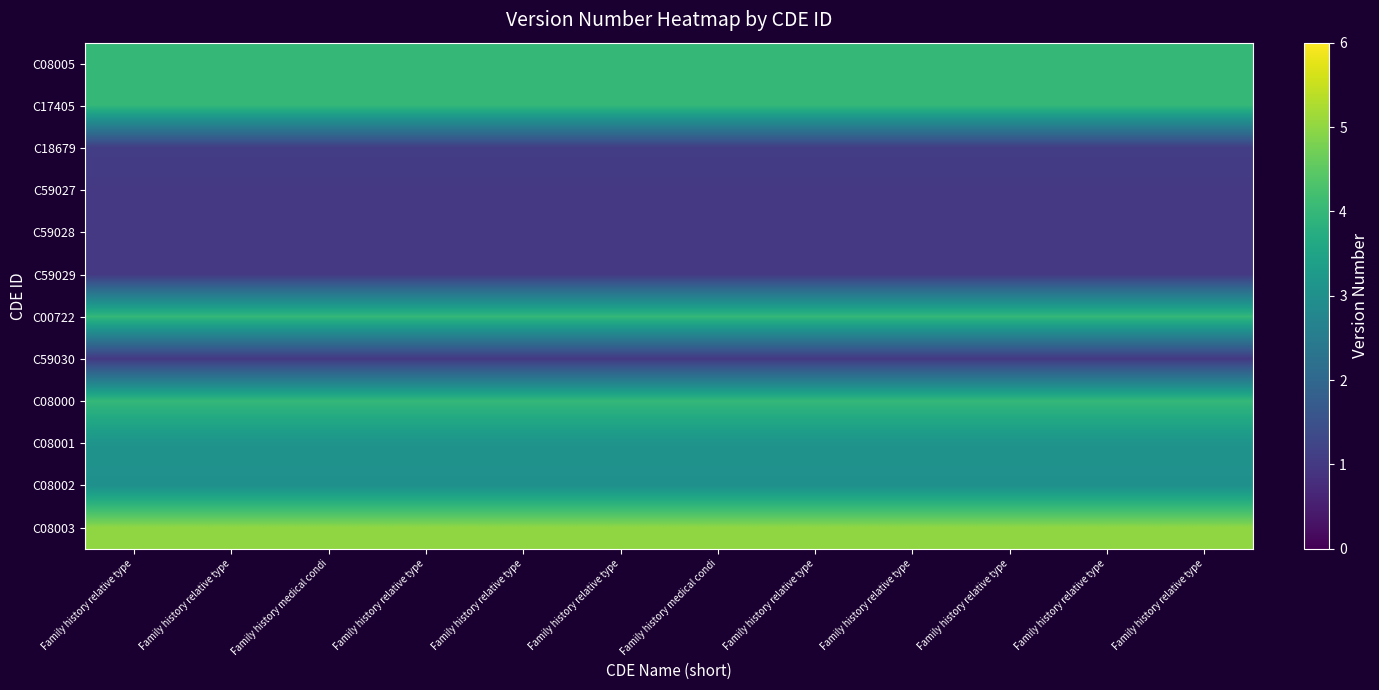

Reading left to right, transcribe all the data shown in this chart.

C08005: Family history relative type=4.0	Family history relative type=4.0	Family history medical condi=4.0	Family history relative type=4.0	Family history relative type=4.0	Family history relative type=4.0	Family history medical condi=4.0	Family history relative type=4.0	Family history relative type=4.0	Family history relative type=4.0	Family history relative type=4.0	Family history relative type=4.0
C17405: Family history relative type=4.0	Family history relative type=4.0	Family history medical condi=4.0	Family history relative type=4.0	Family history relative type=4.0	Family history relative type=4.0	Family history medical condi=4.0	Family history relative type=4.0	Family history relative type=4.0	Family history relative type=4.0	Family history relative type=4.0	Family history relative type=4.0
C18679: Family history relative type=1.1	Family history relative type=1.1	Family history medical condi=1.1	Family history relative type=1.1	Family history relative type=1.1	Family history relative type=1.1	Family history medical condi=1.1	Family history relative type=1.1	Family history relative type=1.1	Family history relative type=1.1	Family history relative type=1.1	Family history relative type=1.1
C59027: Family history relative type=1.0	Family history relative type=1.0	Family history medical condi=1.0	Family history relative type=1.0	Family history relative type=1.0	Family history relative type=1.0	Family history medical condi=1.0	Family history relative type=1.0	Family history relative type=1.0	Family history relative type=1.0	Family history relative type=1.0	Family history relative type=1.0
C59028: Family history relative type=1.0	Family history relative type=1.0	Family history medical condi=1.0	Family history relative type=1.0	Family history relative type=1.0	Family history relative type=1.0	Family history medical condi=1.0	Family history relative type=1.0	Family history relative type=1.0	Family history relative type=1.0	Family history relative type=1.0	Family history relative type=1.0
C59029: Family history relative type=1.0	Family history relative type=1.0	Family history medical condi=1.0	Family history relative type=1.0	Family history relative type=1.0	Family history relative type=1.0	Family history medical condi=1.0	Family history relative type=1.0	Family history relative type=1.0	Family history relative type=1.0	Family history relative type=1.0	Family history relative type=1.0
C00722: Family history relative type=4.0	Family history relative type=4.0	Family history medical condi=4.0	Family history relative type=4.0	Family history relative type=4.0	Family history relative type=4.0	Family history medical condi=4.0	Family history relative type=4.0	Family history relative type=4.0	Family history relative type=4.0	Family history relative type=4.0	Family history relative type=4.0
C59030: Family history relative type=1.0	Family history relative type=1.0	Family history medical condi=1.0	Family history relative type=1.0	Family history relative type=1.0	Family history relative type=1.0	Family history medical condi=1.0	Family history relative type=1.0	Family history relative type=1.0	Family history relative type=1.0	Family history relative type=1.0	Family history relative type=1.0
C08000: Family history relative type=4.0	Family history relative type=4.0	Family history medical condi=4.0	Family history relative type=4.0	Family history relative type=4.0	Family history relative type=4.0	Family history medical condi=4.0	Family history relative type=4.0	Family history relative type=4.0	Family history relative type=4.0	Family history relative type=4.0	Family history relative type=4.0
C08001: Family history relative type=3.1	Family history relative type=3.1	Family history medical condi=3.1	Family history relative type=3.1	Family history relative type=3.1	Family history relative type=3.1	Family history medical condi=3.1	Family history relative type=3.1	Family history relative type=3.1	Family history relative type=3.1	Family history relative type=3.1	Family history relative type=3.1
C08002: Family history relative type=3.0	Family history relative type=3.0	Family history medical condi=3.0	Family history relative type=3.0	Family history relative type=3.0	Family history relative type=3.0	Family history medical condi=3.0	Family history relative type=3.0	Family history relative type=3.0	Family history relative type=3.0	Family history relative type=3.0	Family history relative type=3.0
C08003: Family history relative type=5.0	Family history relative type=5.0	Family history medical condi=5.0	Family history relative type=5.0	Family history relative type=5.0	Family history relative type=5.0	Family history medical condi=5.0	Family history relative type=5.0	Family history relative type=5.0	Family history relative type=5.0	Family history relative type=5.0	Family history relative type=5.0